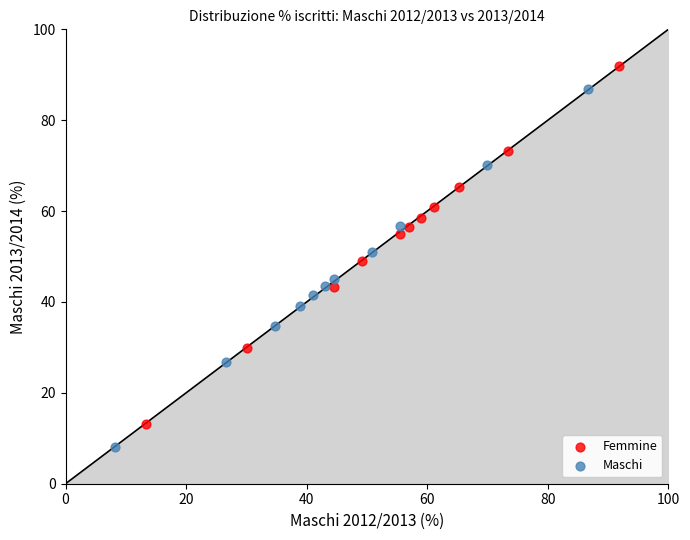

Which series reaches the maximum Y coordinate?

Femmine